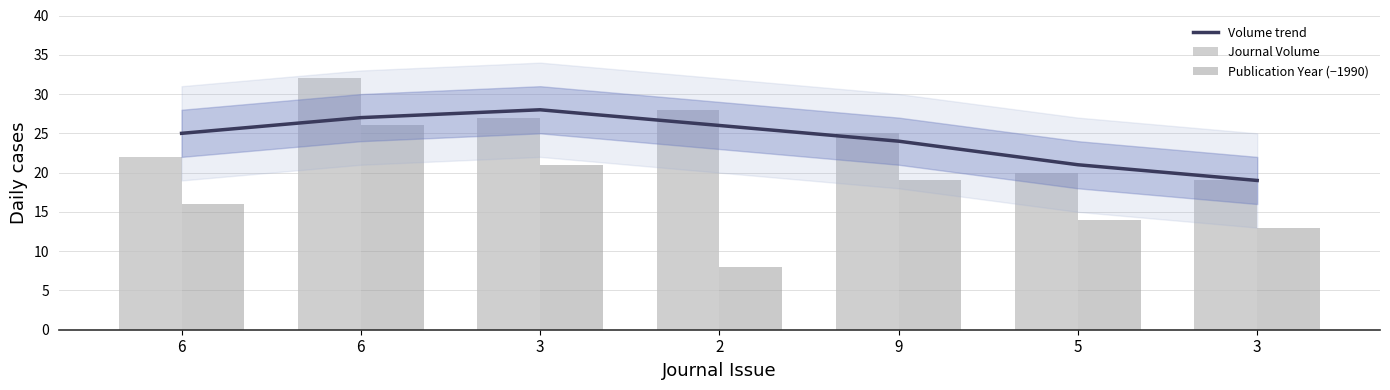

What is the total value across all series at 2?

62